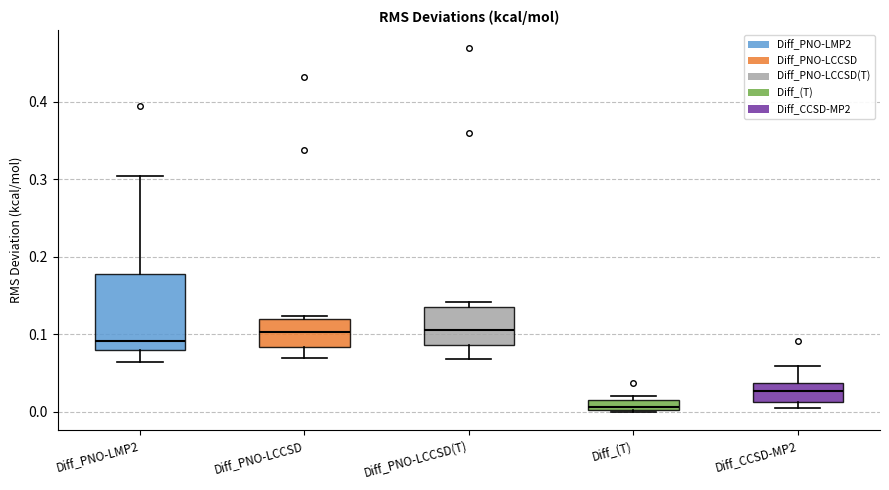

Where is the upper edge of the box for Diff_PNO-LCCSD on the y-axis? The values are not printed on the chart, so give them approximately, as read against the axis.

0.12